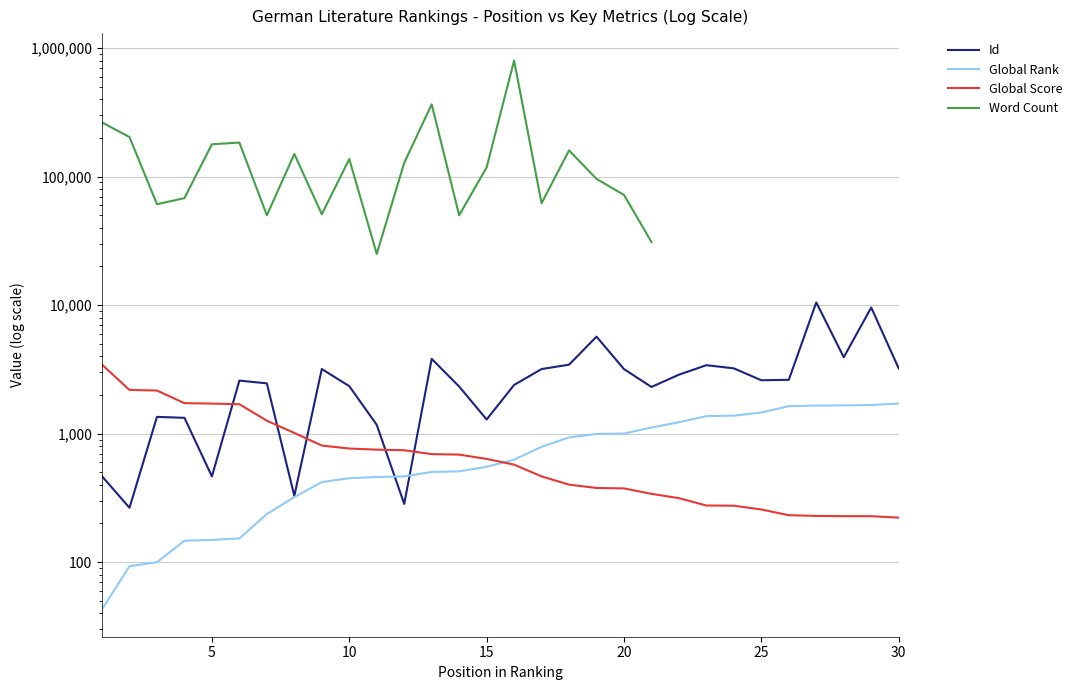

How many interior local peaks does the Word Count series have?

6